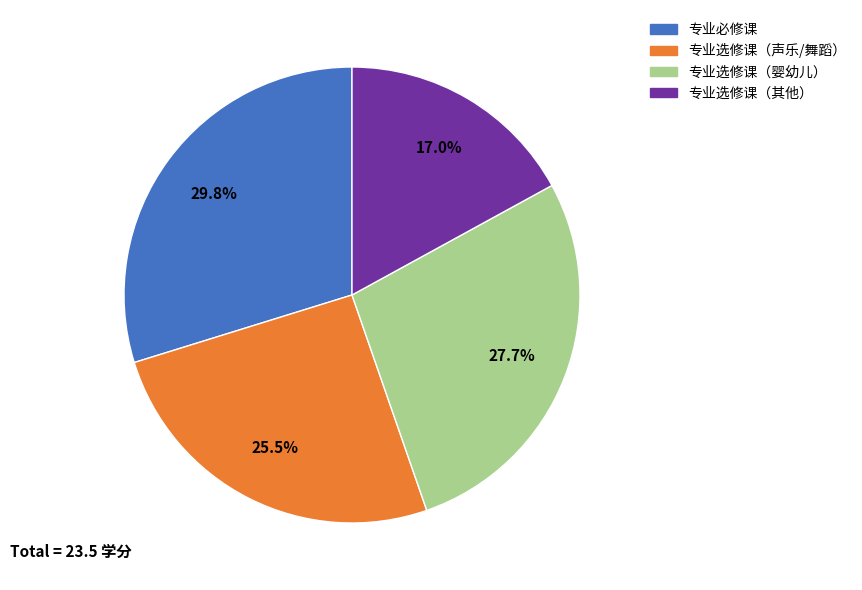

Does any single category account for the majority?

No